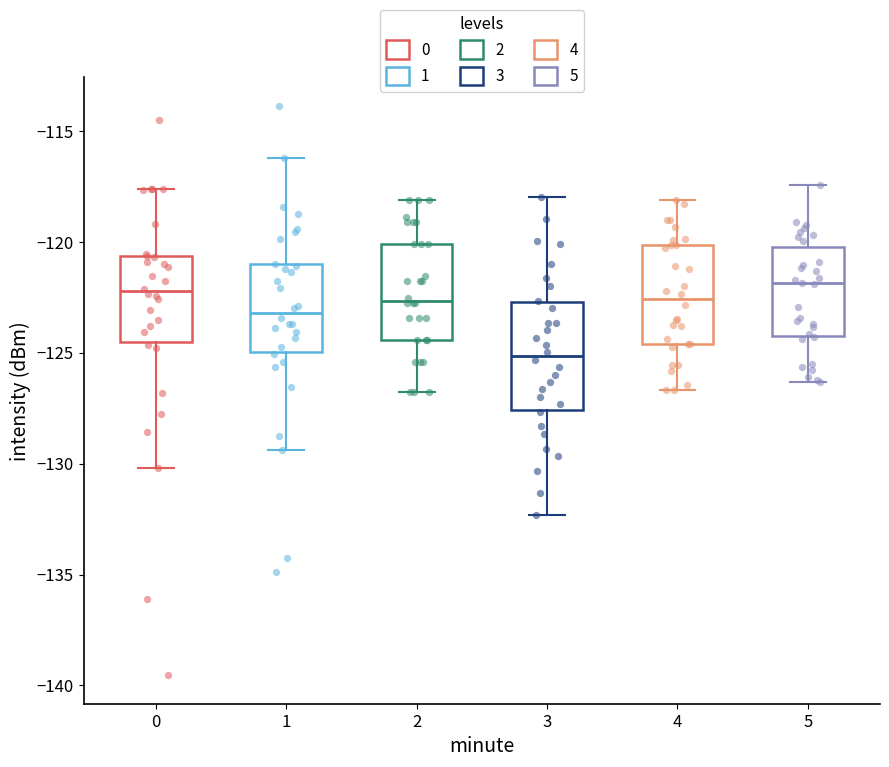

Reading left to right, read every box against the y-axis: the position of its median line, the range the box covers, and the ends of its whiskers. The values are not printed on the chart, so give them approximately, as read against the axis.

0: median -122.0, box -124.5 to -120.5, whiskers -130.0 to -117.5
1: median -123.0, box -125.0 to -121.0, whiskers -129.5 to -116.0
2: median -122.5, box -124.5 to -120.0, whiskers -127.0 to -118.0
3: median -125.0, box -127.5 to -122.5, whiskers -132.5 to -118.0
4: median -122.5, box -124.5 to -120.0, whiskers -126.5 to -118.0
5: median -122.0, box -124.0 to -120.0, whiskers -126.5 to -117.5